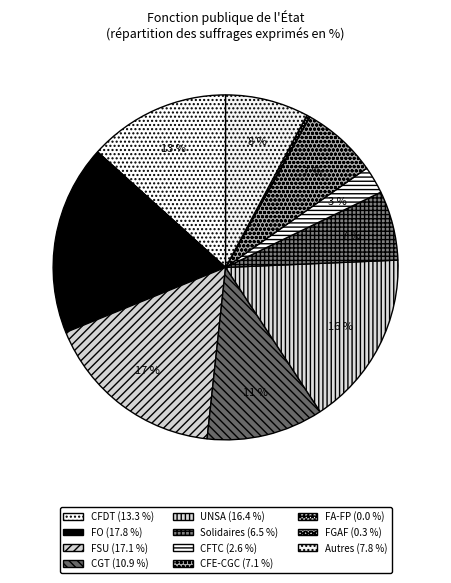

Rank the categories by value from highest to lowest.

FO, FSU, UNSA, CFDT, CGT, Autres, CFE-CGC, Solidaires, CFTC, FGAF, FA-FP